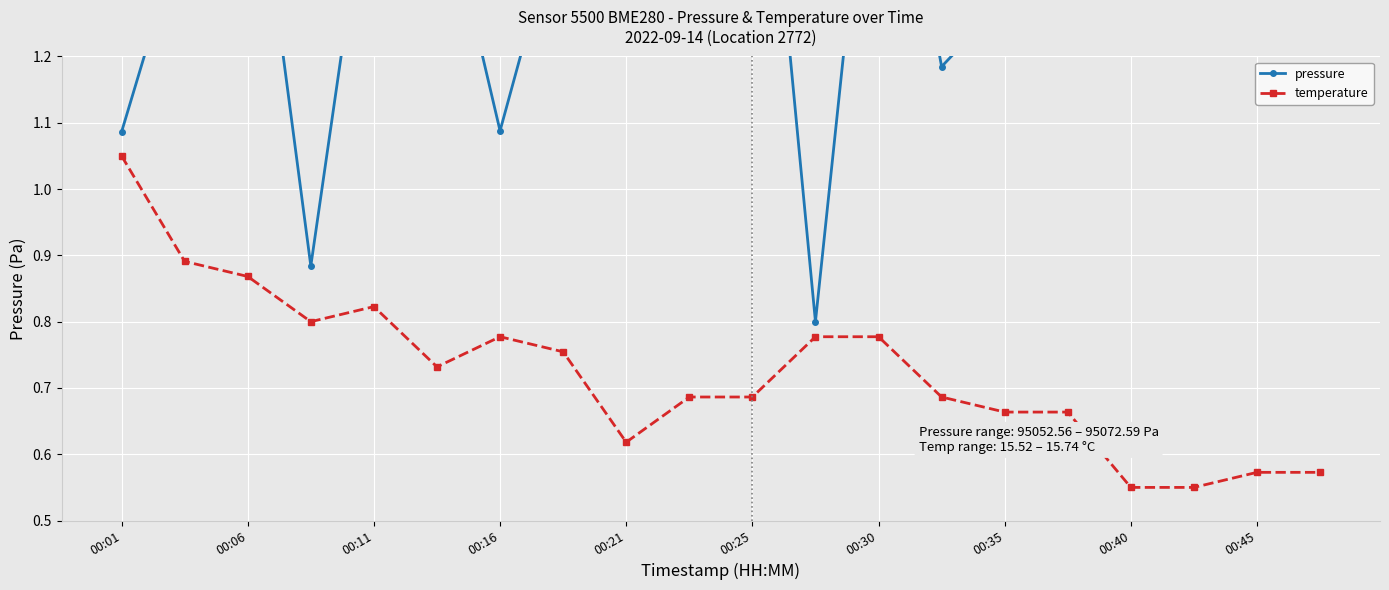

In temperature, how many points are lower than both neighbors (excluding endpoints)?

3